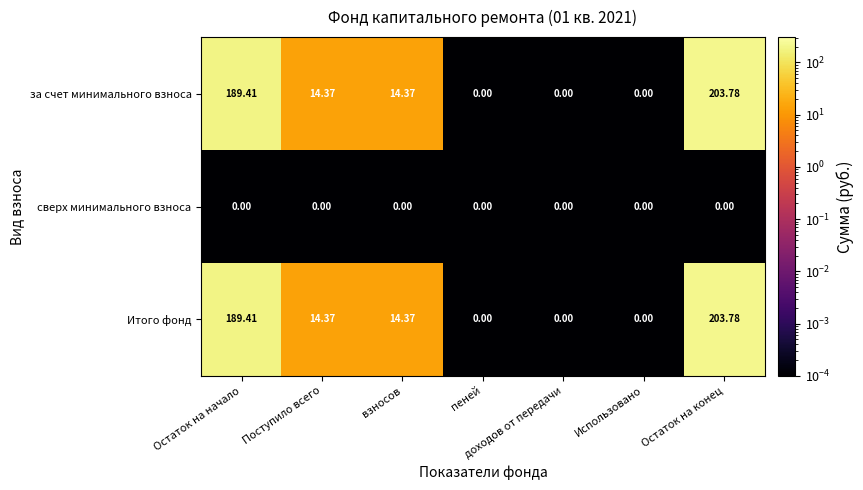

How many series are shown in this chart?

3